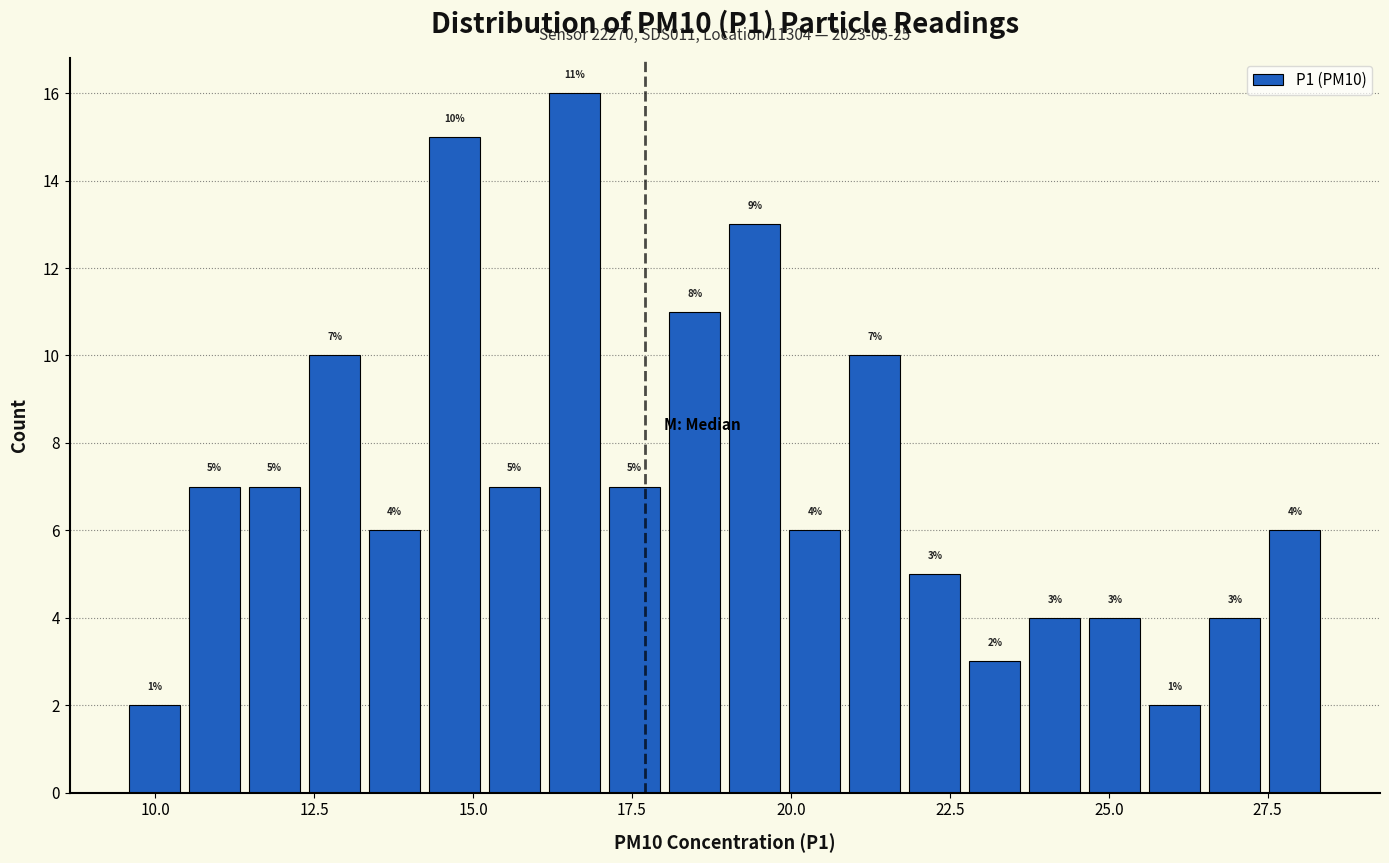

Read against the x-axis, roughly where is the centre of the tallest bar?

16.5